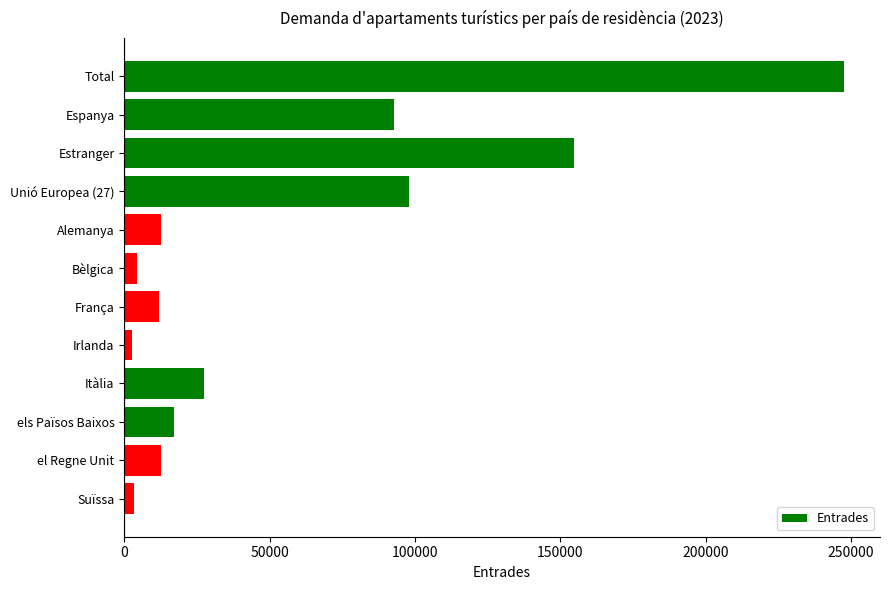

What is the value of the 5th bar from the top?

12779